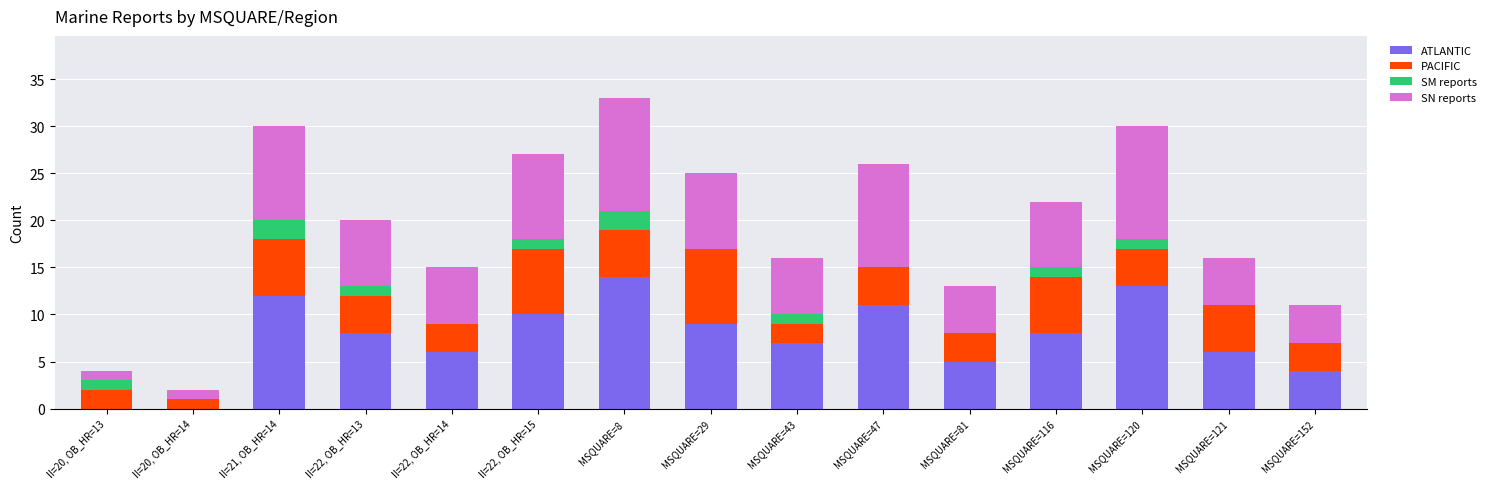

What is the maximum value for ATLANTIC?

14